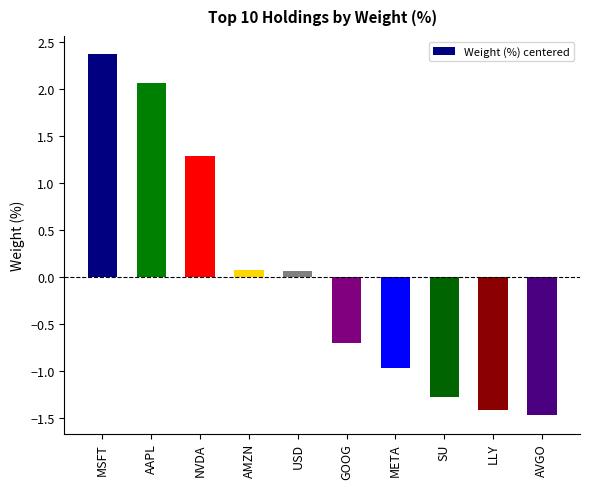

What is the difference between the values at MSFT and NVDA?

1.1